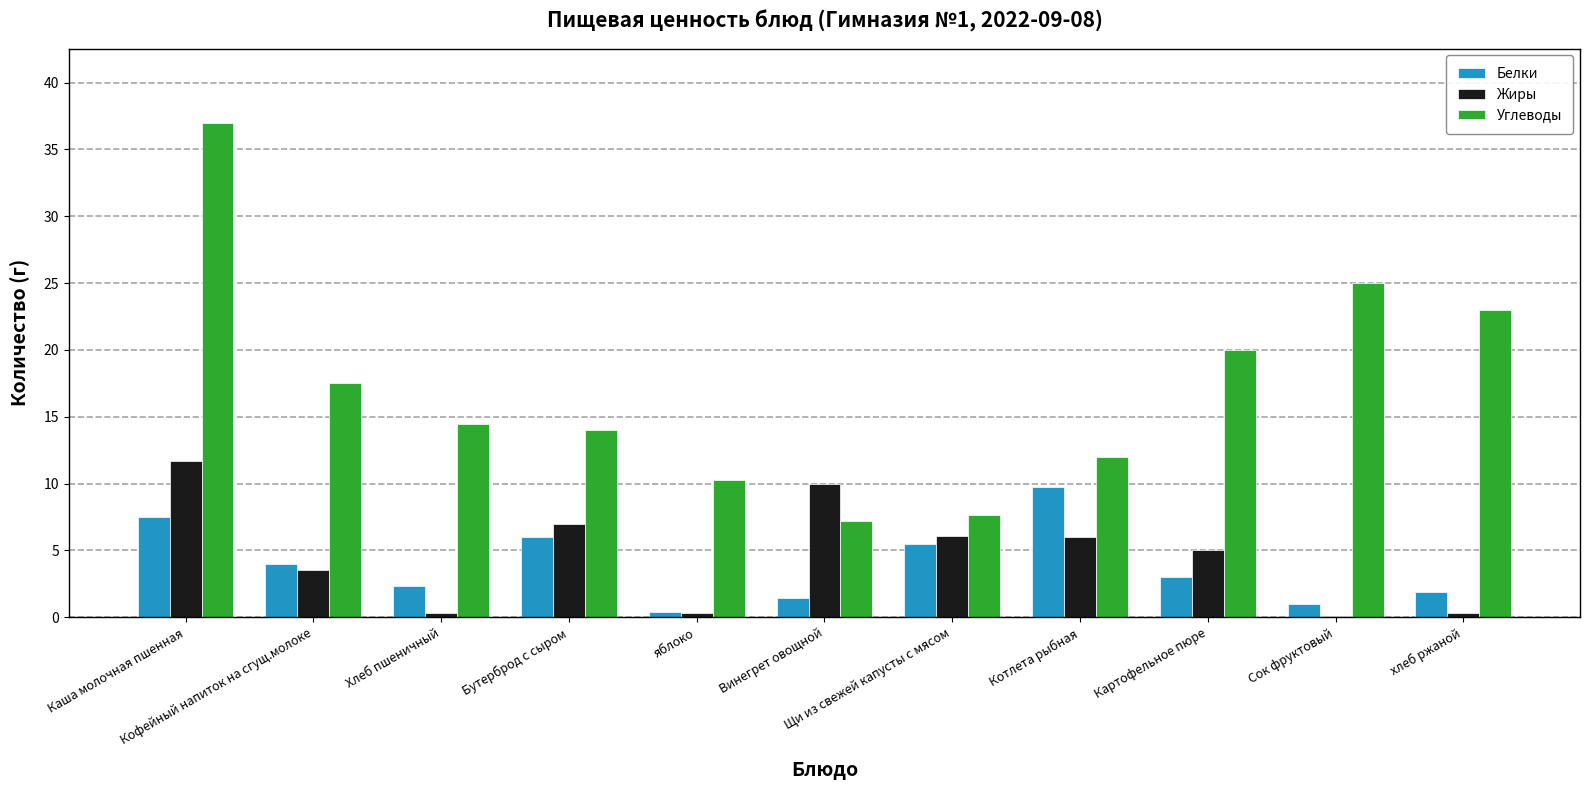

What is the maximum value for Углеводы?

37.0